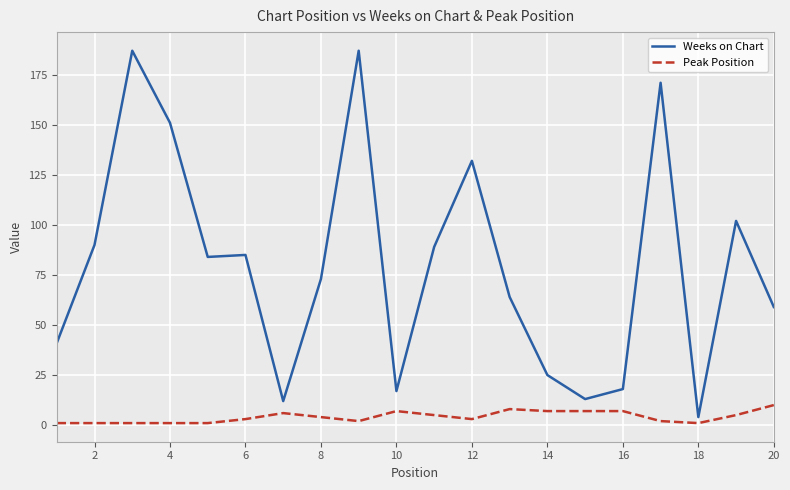

Which series has the largest range (max minus min)?

Weeks on Chart